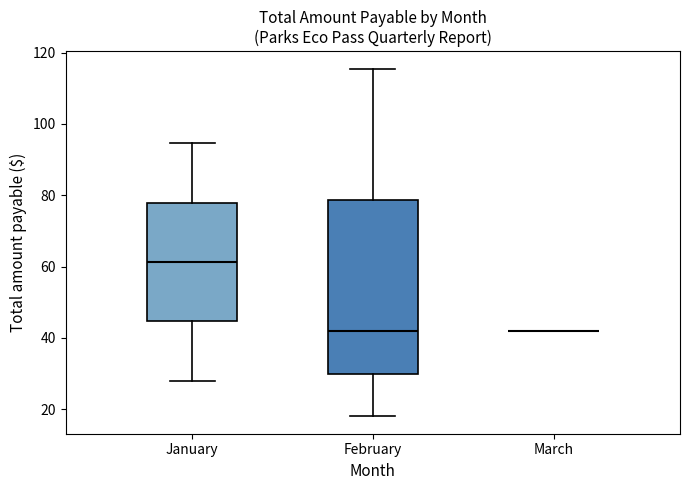

Reading left to right, transcribe this box plot: for each box, give where its median line is, the range the box spans, and where its two whiskers end, as read against the y-axis. The values are not printed on the chart, so give them approximately, as read against the axis.

January: median 62, box 44 to 78, whiskers 28 to 94
February: median 42, box 30 to 78, whiskers 18 to 116
March: box collapsed to a line at 42, whiskers 42 to 42